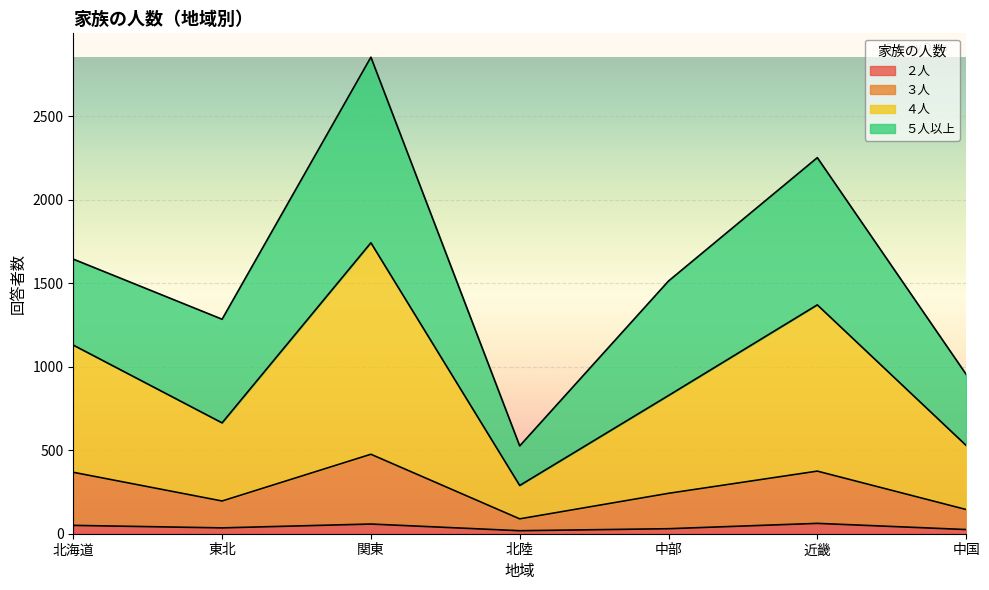

At which category is the sum across all series the highest?

関東